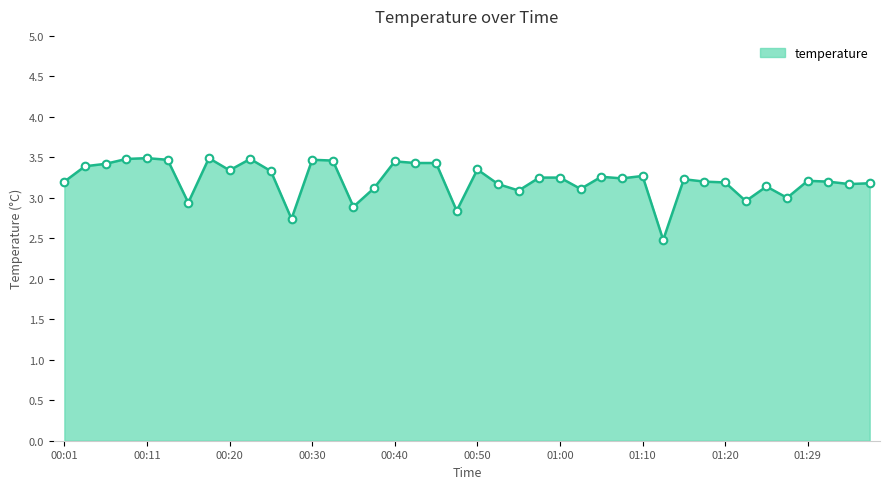

What is the minimum value shown in the chart?

2.5